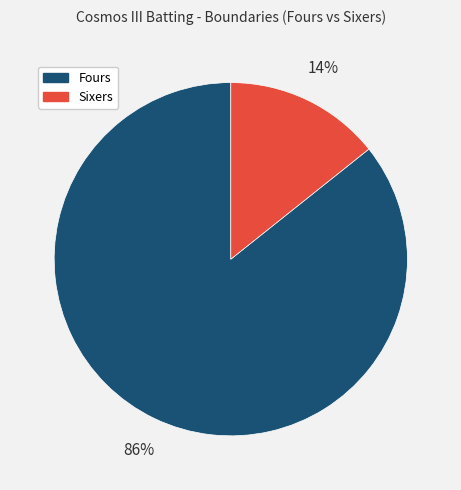

The Fours slice represents 73% of the pie. True or false?

False